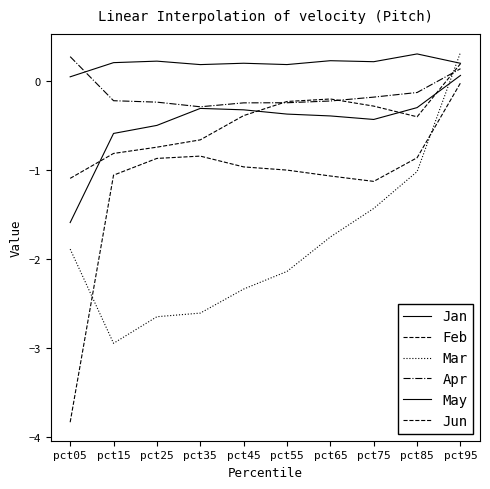

How many positive values does the Apr series have?

2